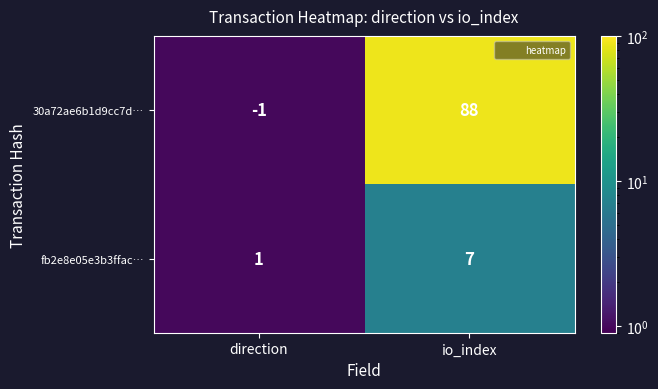

What is the total value across all series at io_index?

95